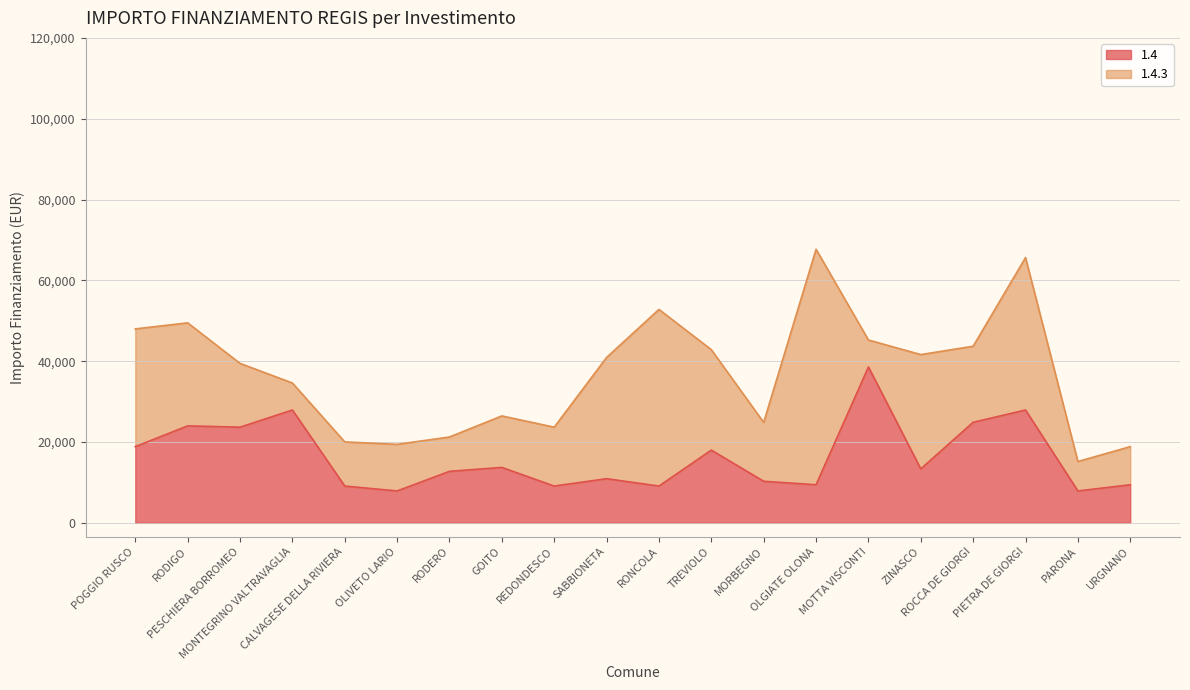

What position from the left is MONTEGRINO VALTRAVAGLIA?

4